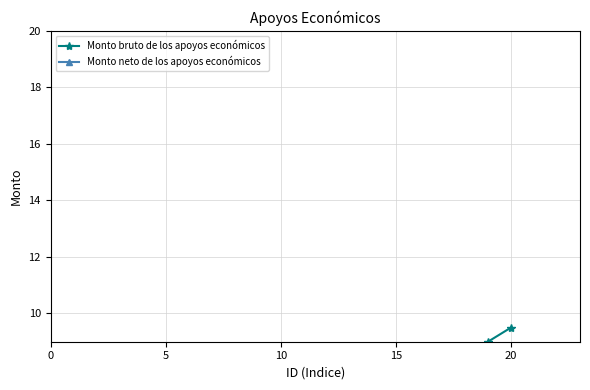

Count the number of data series in this chart.

2